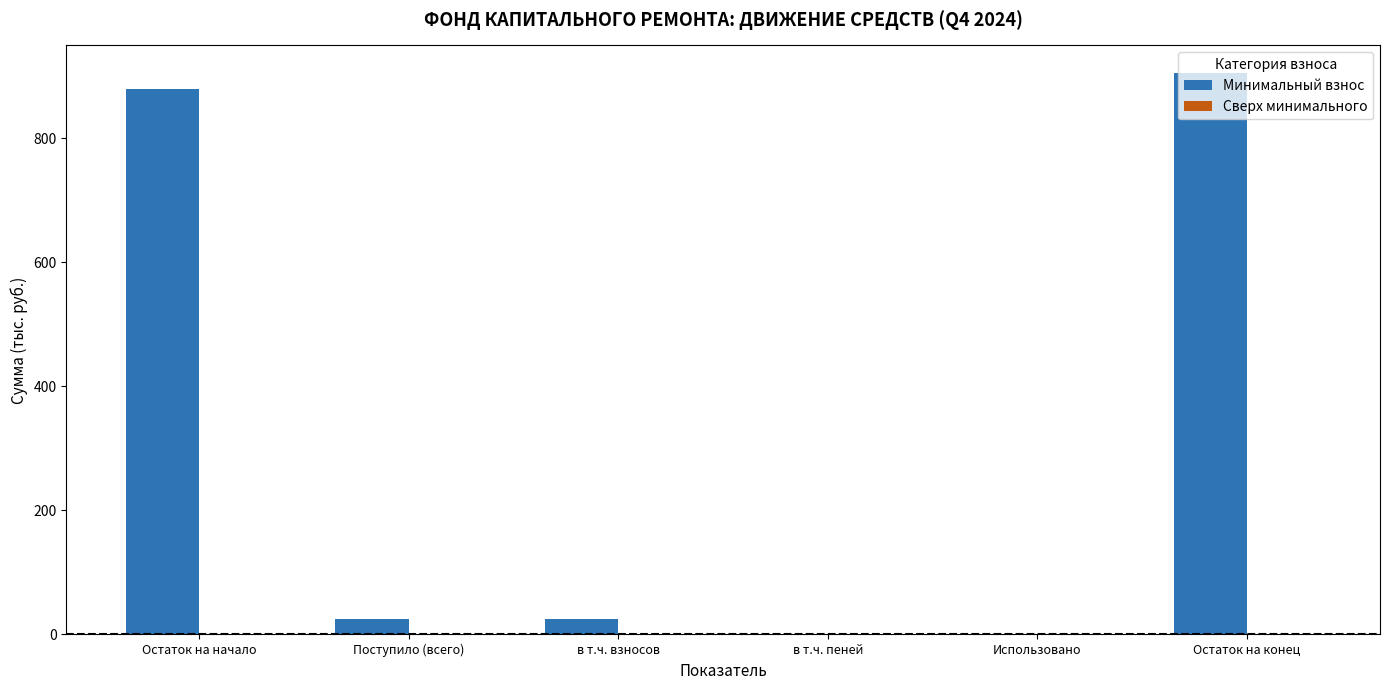

Count the number of categories in the chart.

6